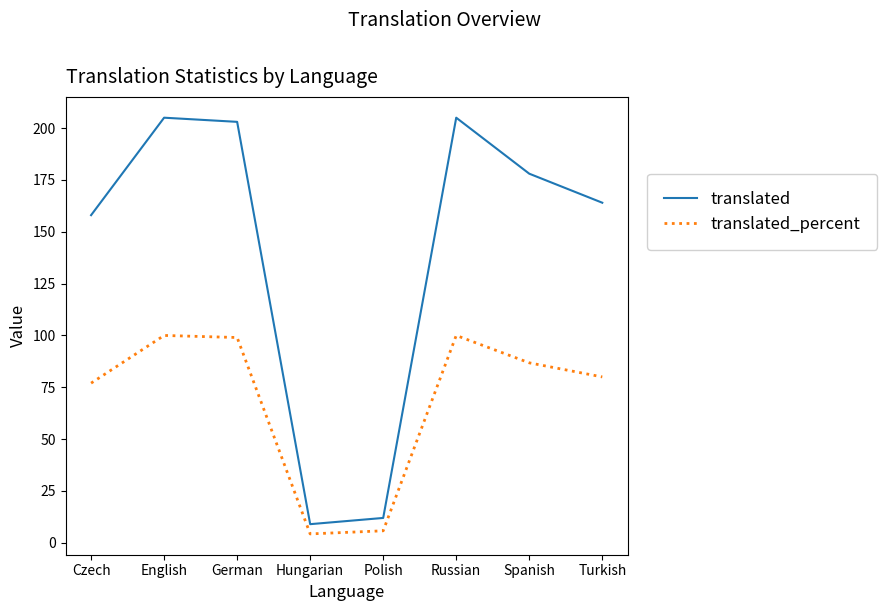

What is the difference between the second highest and second lowest values in the translated_percent series?

94.2